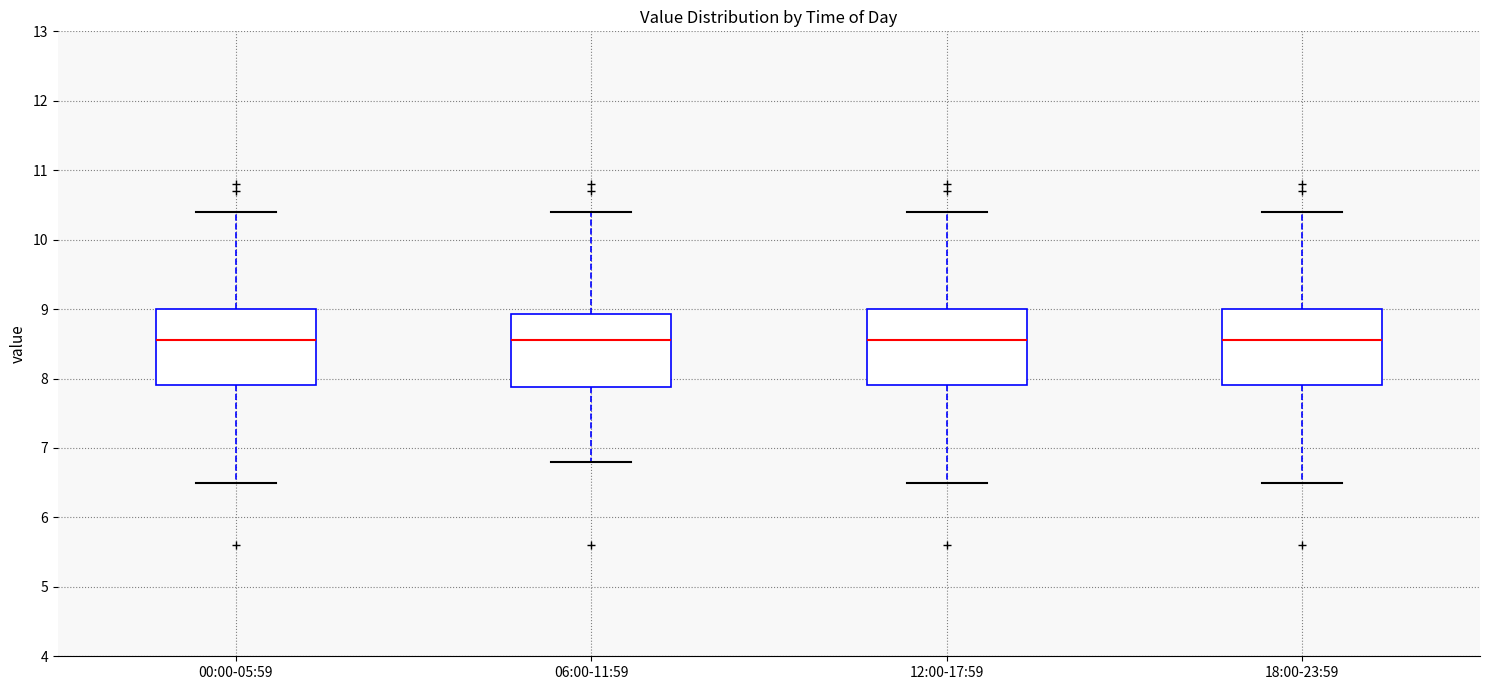

Reading left to right, read every box against the y-axis: the position of its median line, the range the box covers, and the ends of its whiskers. The values are not printed on the chart, so give them approximately, as read against the axis.

00:00-05:59: median 8.6, box 7.9 to 9.0, whiskers 6.5 to 10.4
06:00-11:59: median 8.6, box 7.9 to 8.9, whiskers 6.8 to 10.4
12:00-17:59: median 8.6, box 7.9 to 9.0, whiskers 6.5 to 10.4
18:00-23:59: median 8.6, box 7.9 to 9.0, whiskers 6.5 to 10.4